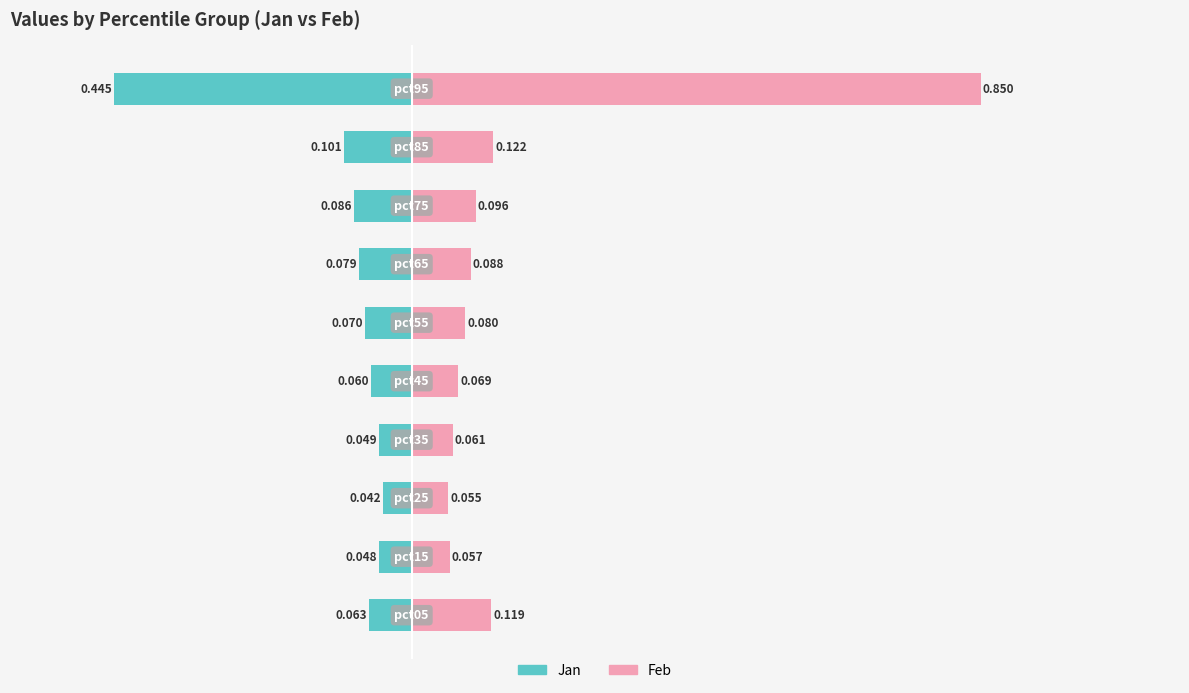

Count the number of categories in the chart.

10